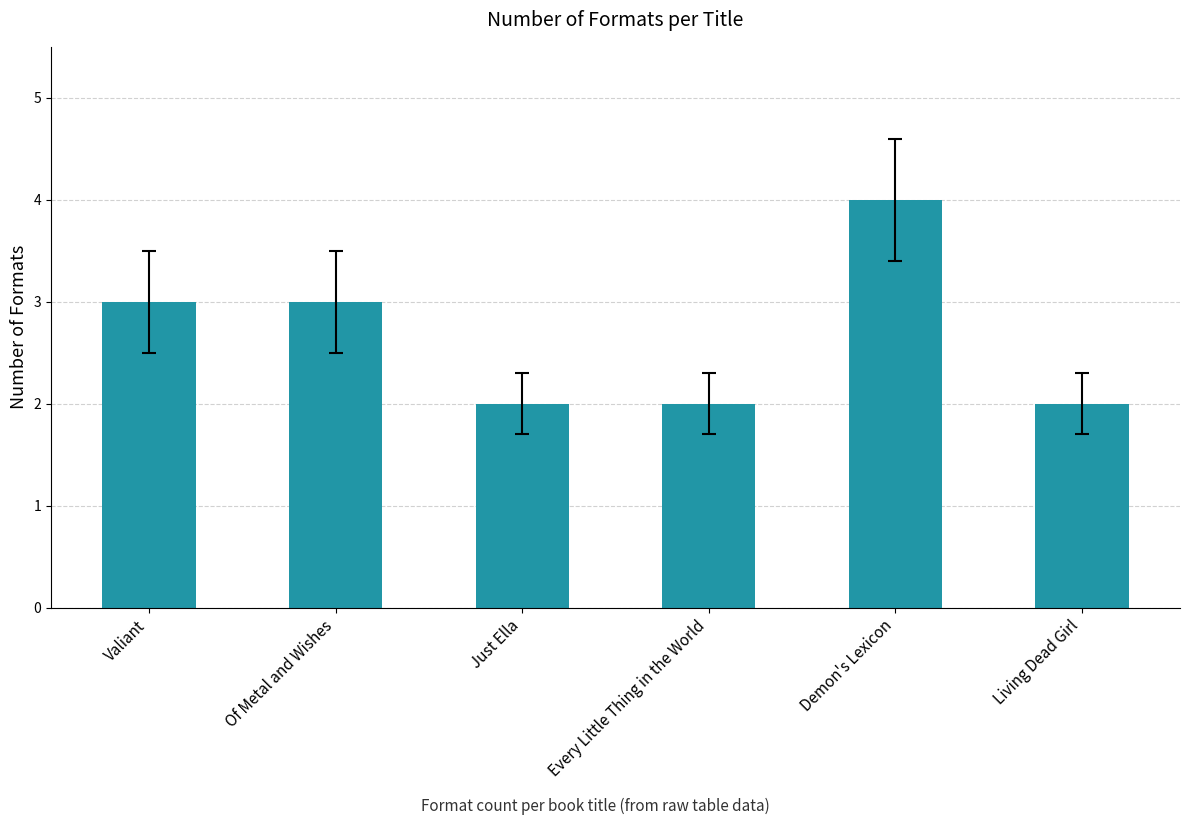

Are the bars grouped side by side (vs. stacked)?

No